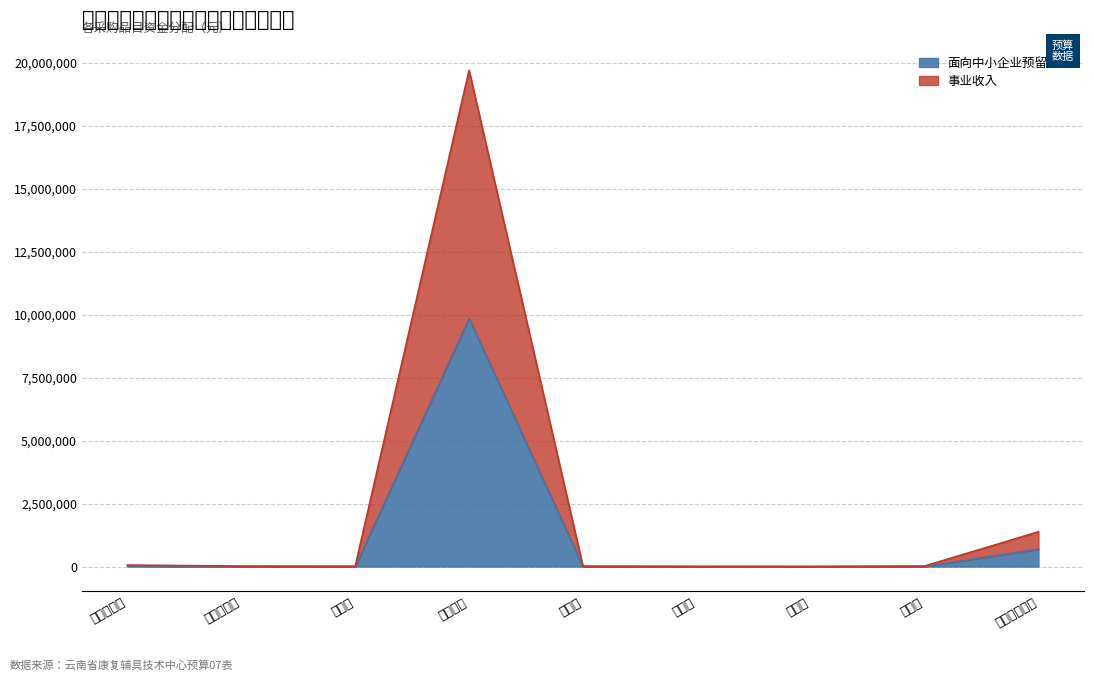

The 事业收入 series shows 14400 at 办公桌. True or false?

True